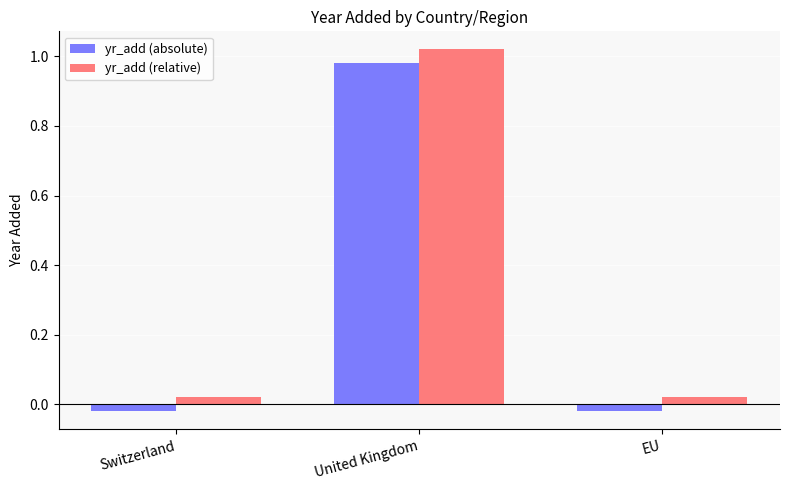

The value of yr_add (absolute) at United Kingdom is 0.5. True or false?

False